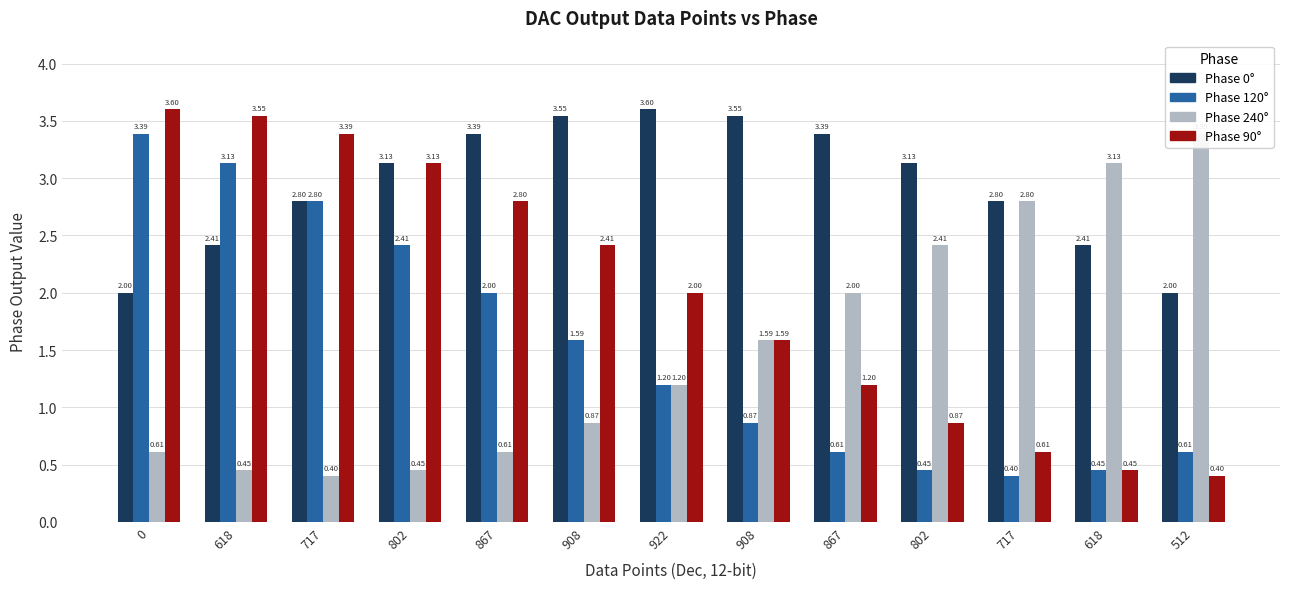

Read the 90 value at 0.

3.6